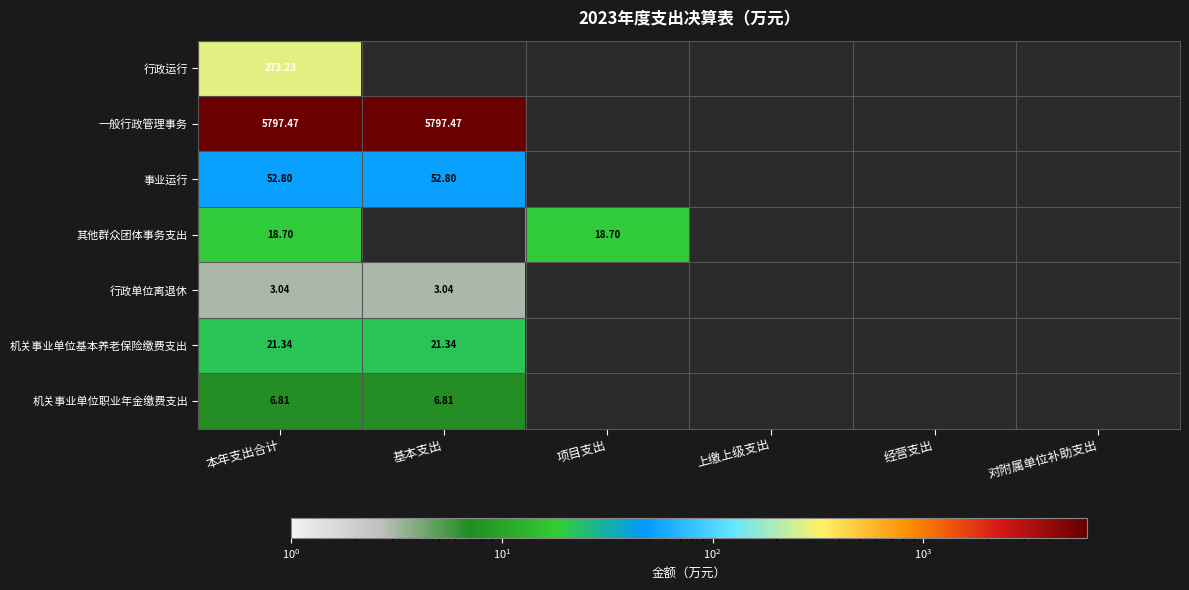

At 本年支出合计, list the series in order from largest to smallest.

一般行政管理事务, 行政运行, 事业运行, 机关事业单位基本养老保险缴费支出, 其他群众团体事务支出, 机关事业单位职业年金缴费支出, 行政单位离退休